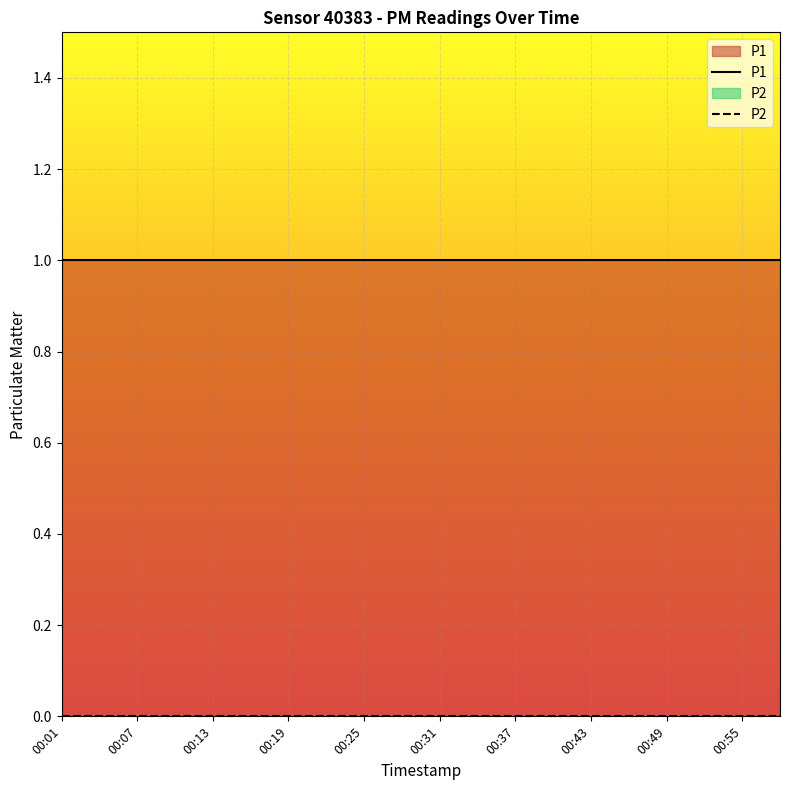

Rank the series by their average value, from lowest to highest.

P2, P1